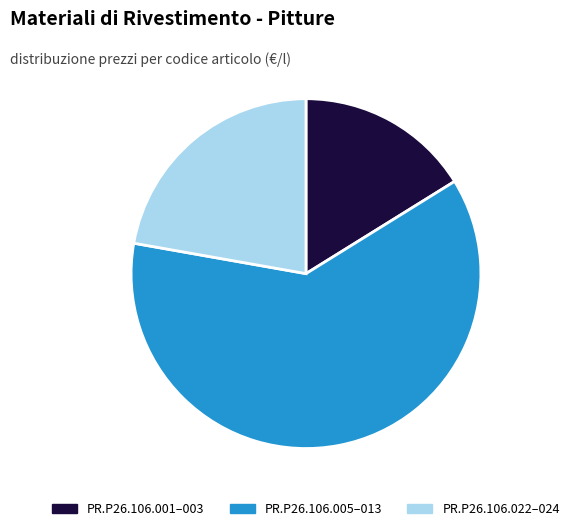

The PR.P26.106.022–024 slice represents 14% of the pie. True or false?

False